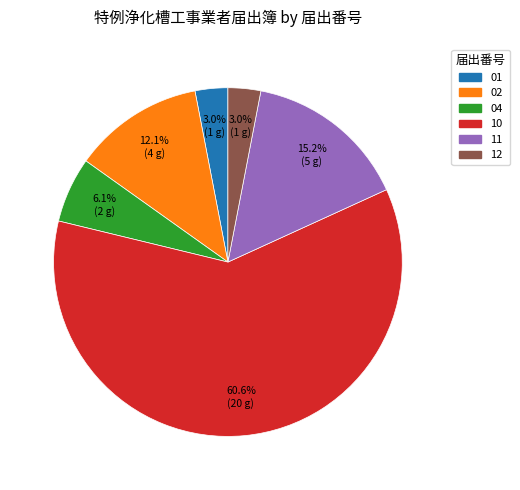

Which has a higher value, 11 or 01?

11